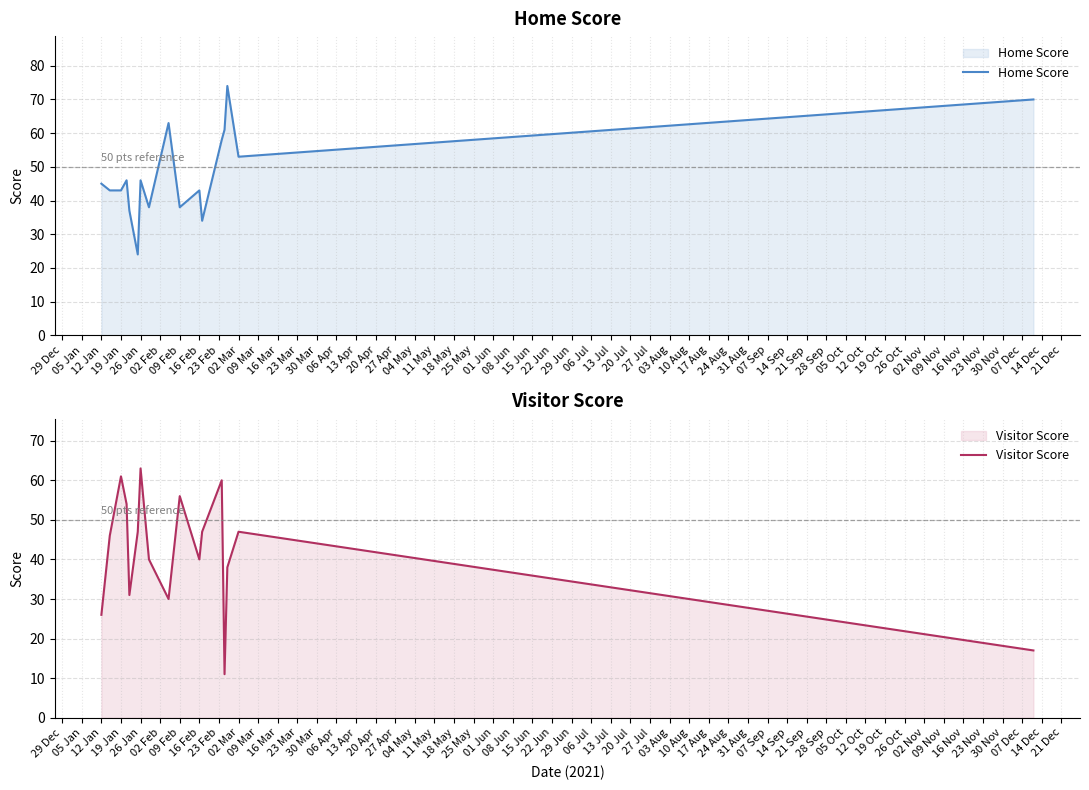

List the series in order of their overall mean, lowest first.

Visitor Score, Home Score